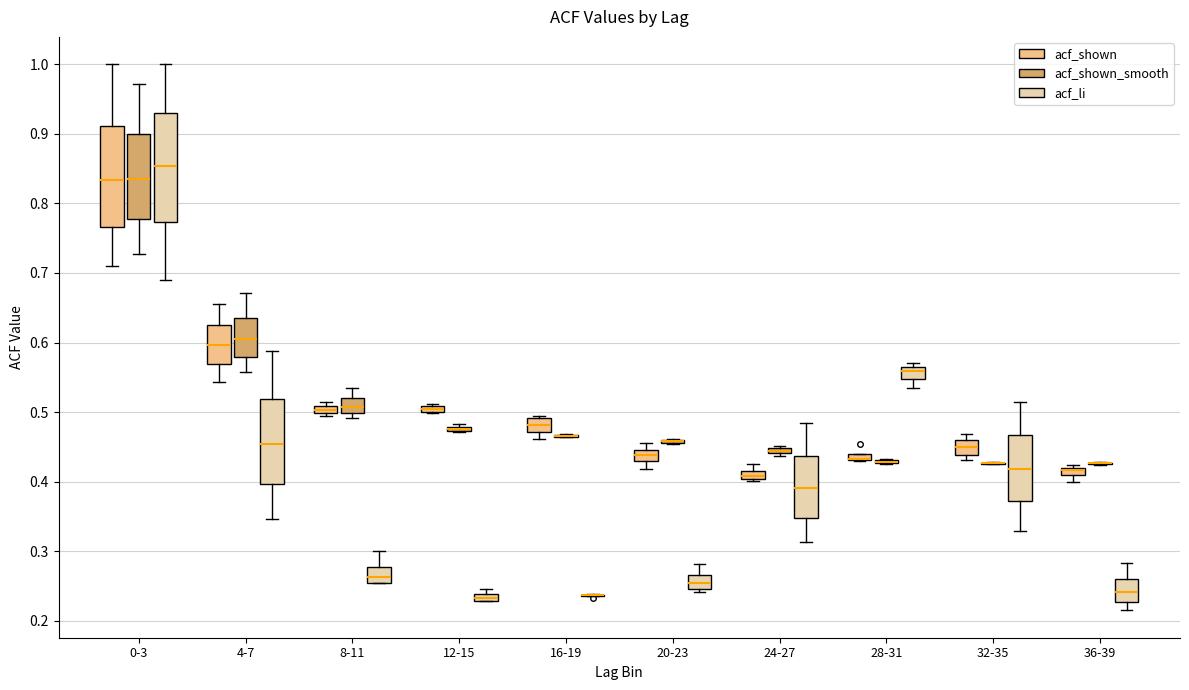

Where is the upper edge of the box for 12-15 (acf_li) on the y-axis? The values are not printed on the chart, so give them approximately, as read against the axis.

0.24